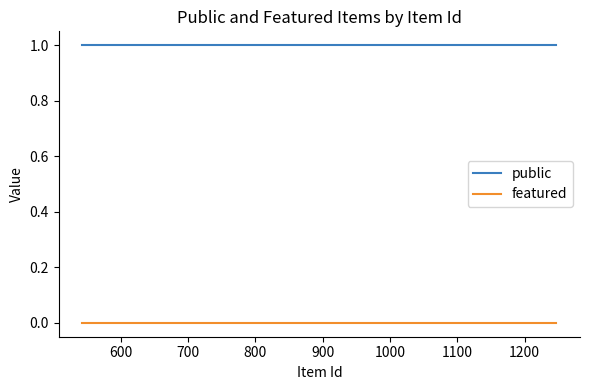

At how many categories does at least one series exceed 0?

8